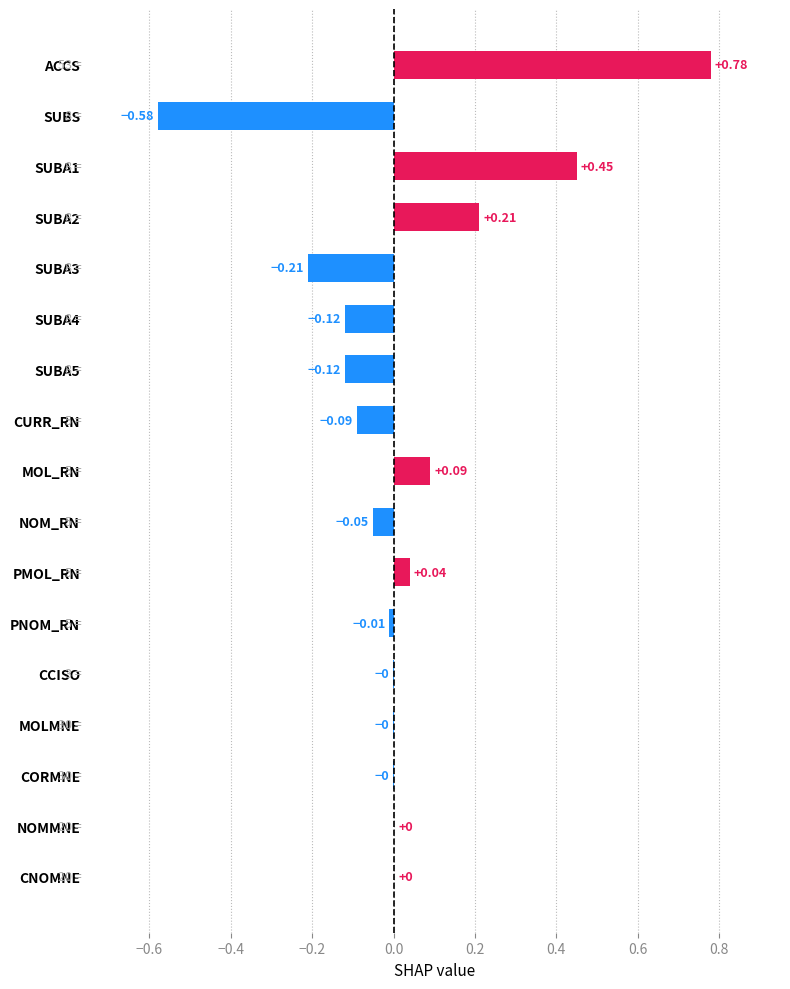

How many values exceed 0?

7